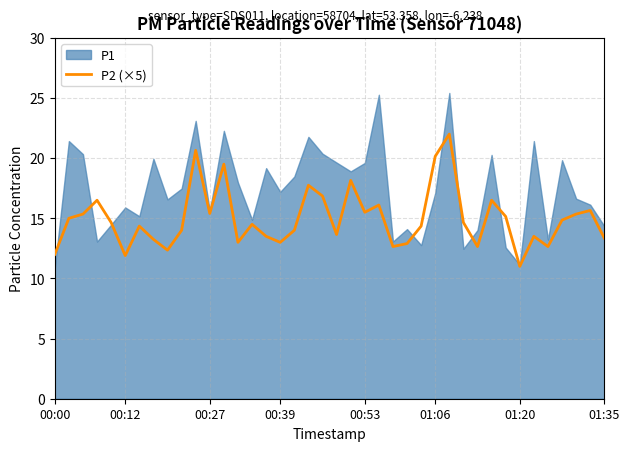

Is it true that P2 (×5) equals 27.7 at 01:06?

False